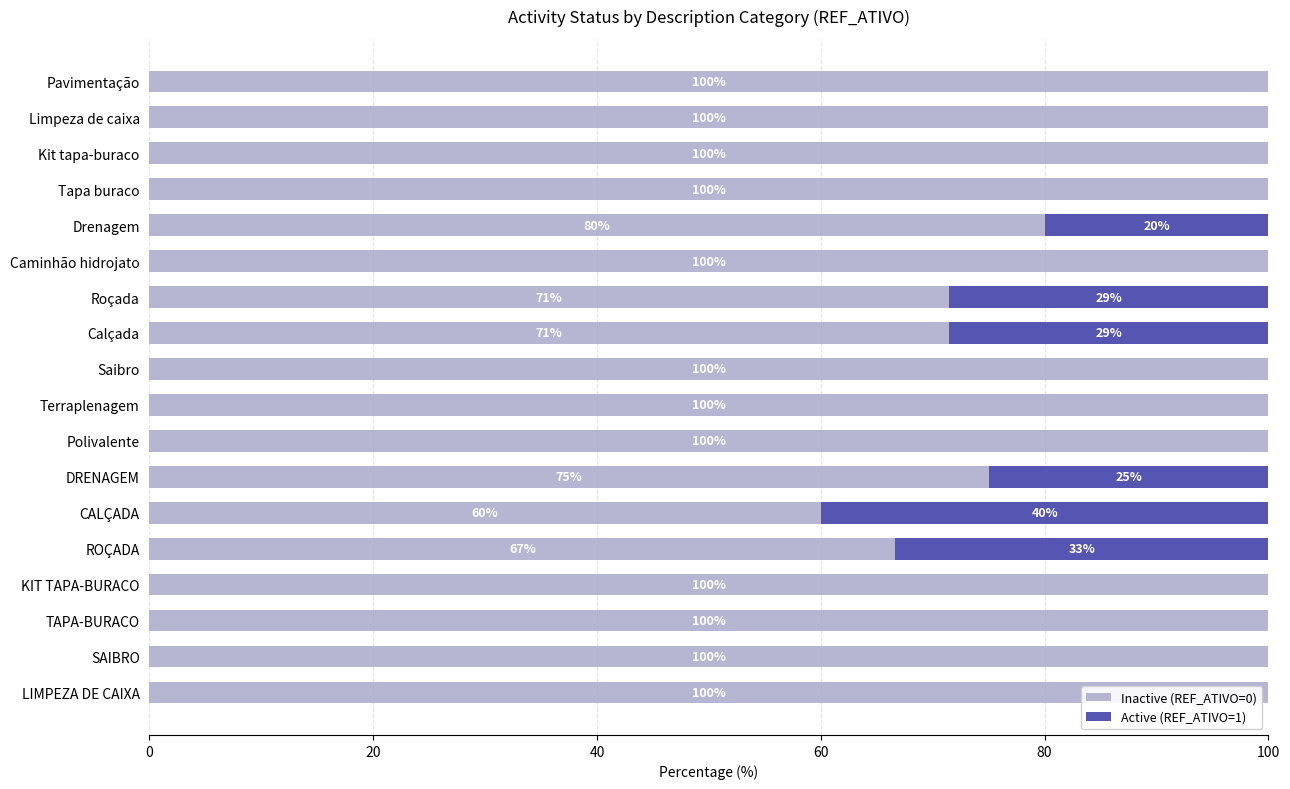

Count the number of data series in this chart.

2